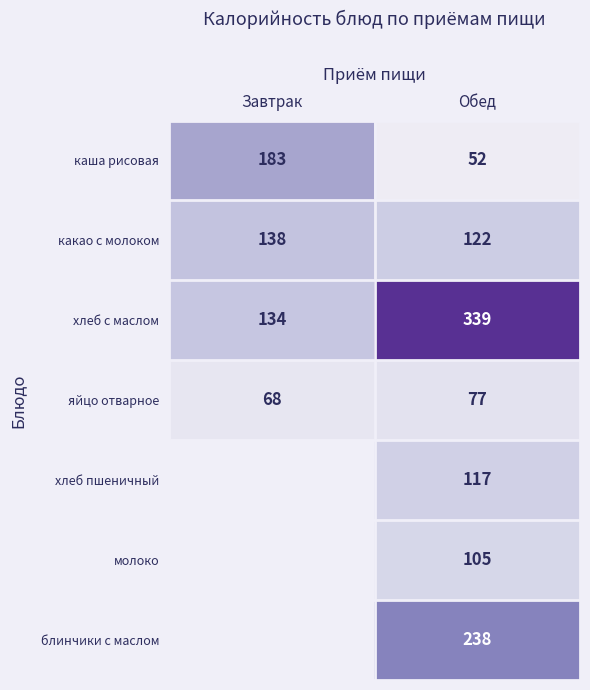

How many series are shown in this chart?

7